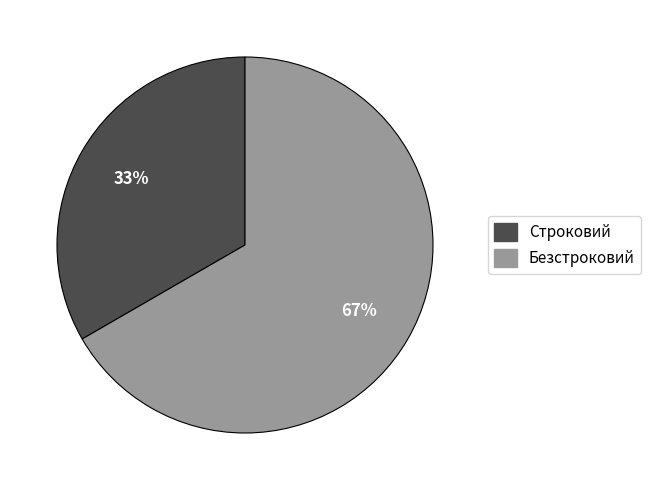

To the nearest percent, what is the average slice percentage?

50%